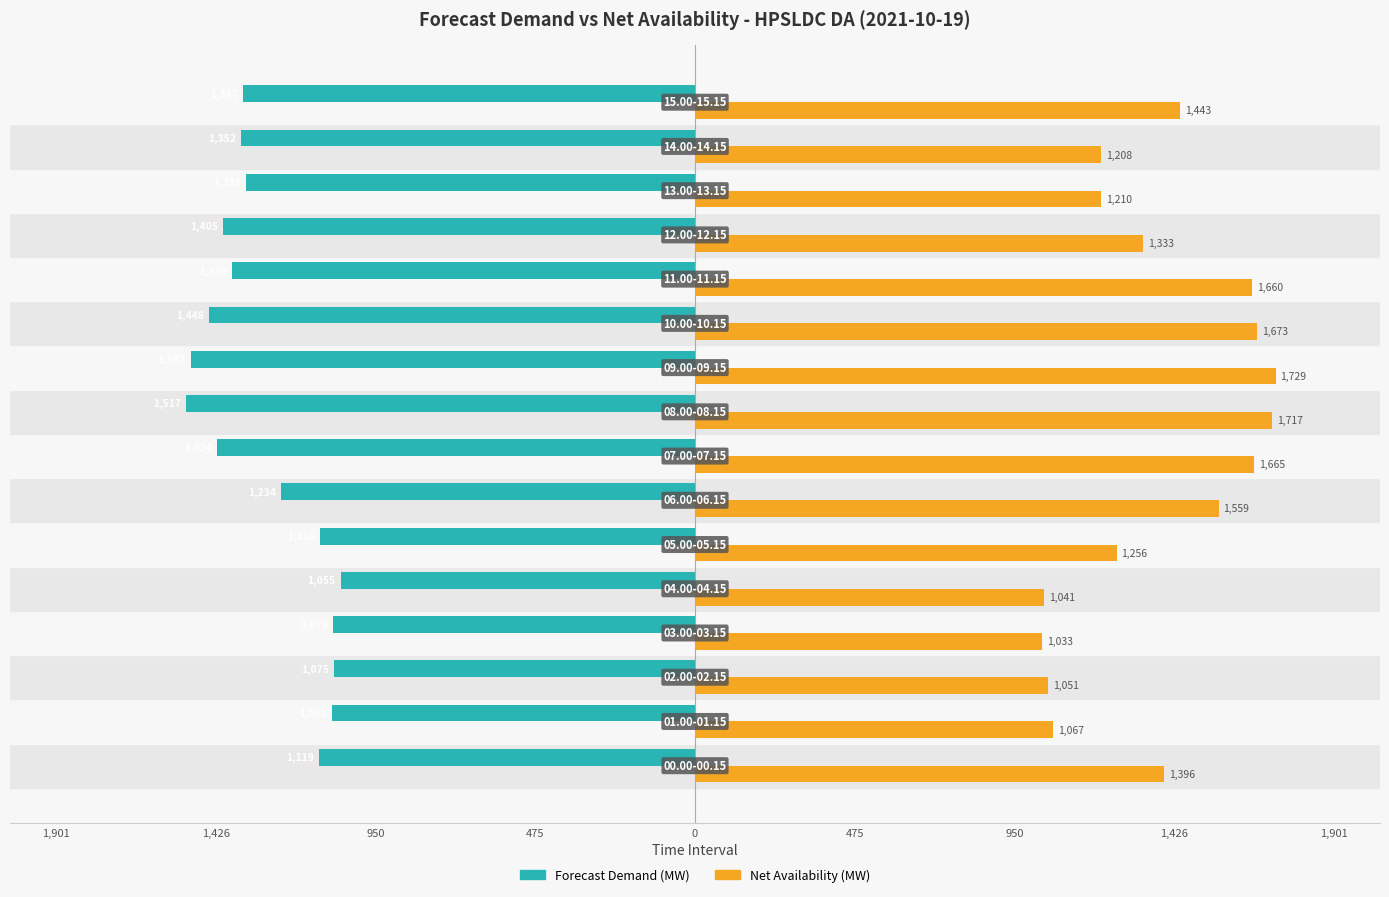

What are all the series names shown in the legend?

Forecast Demand (MW), Net Availability (MW)